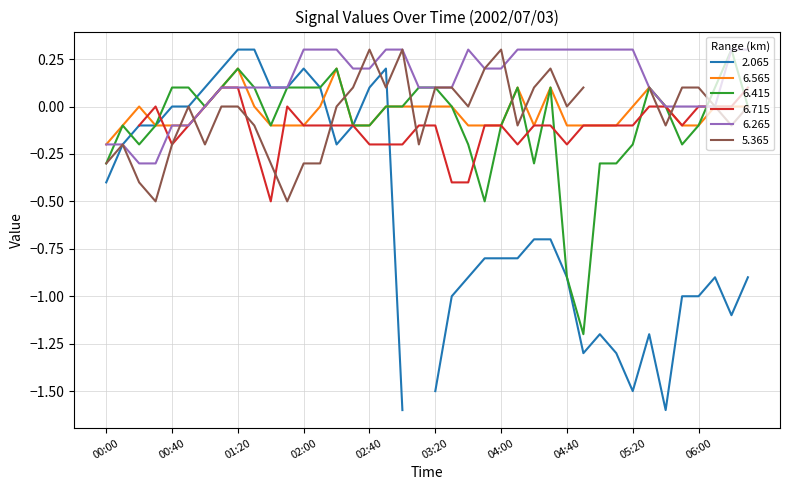

Which series has the largest total across all categories?

6.265